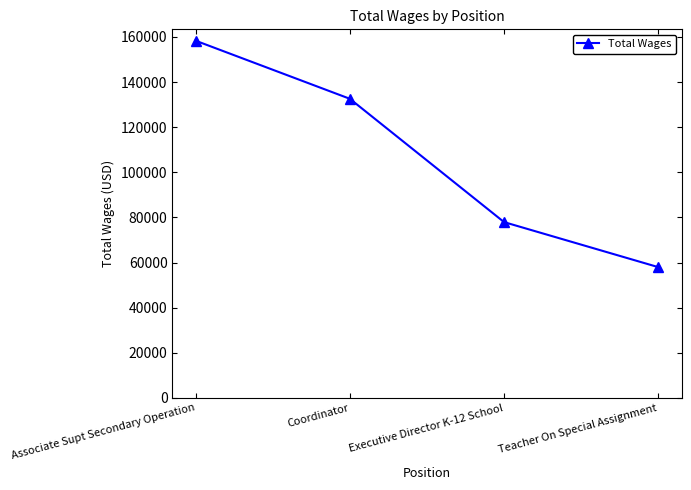

Rank the categories by value from highest to lowest.

Associate Supt Secondary Operation, Coordinator, Executive Director K-12 School, Teacher On Special Assignment